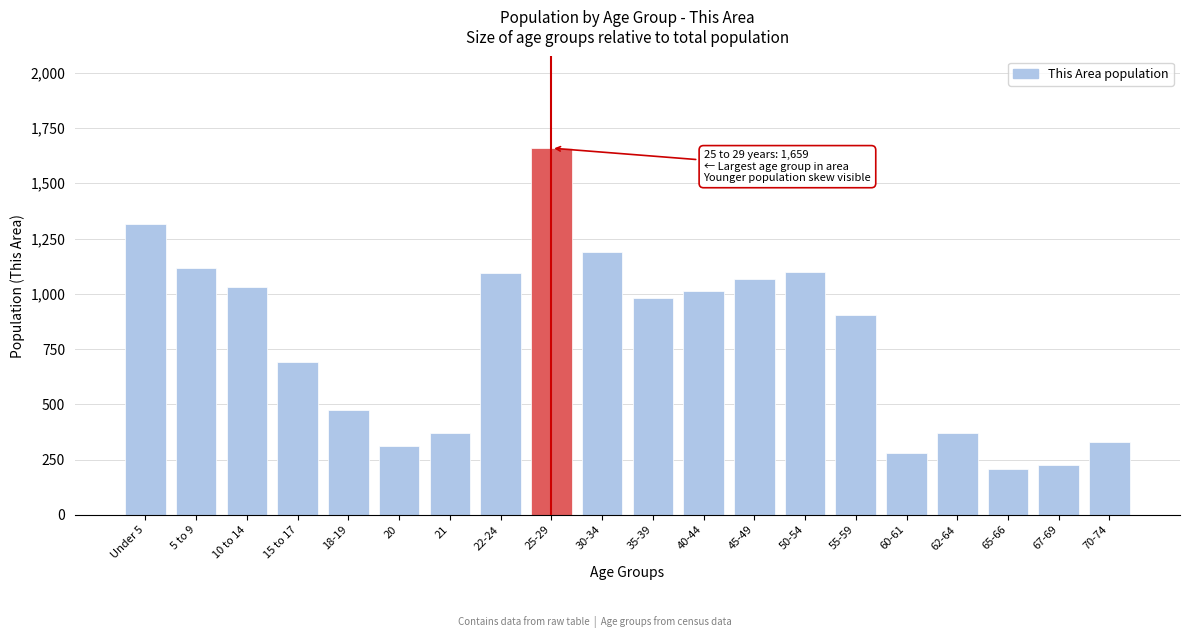

Is it true that the value at Under 5 is 1717?

False